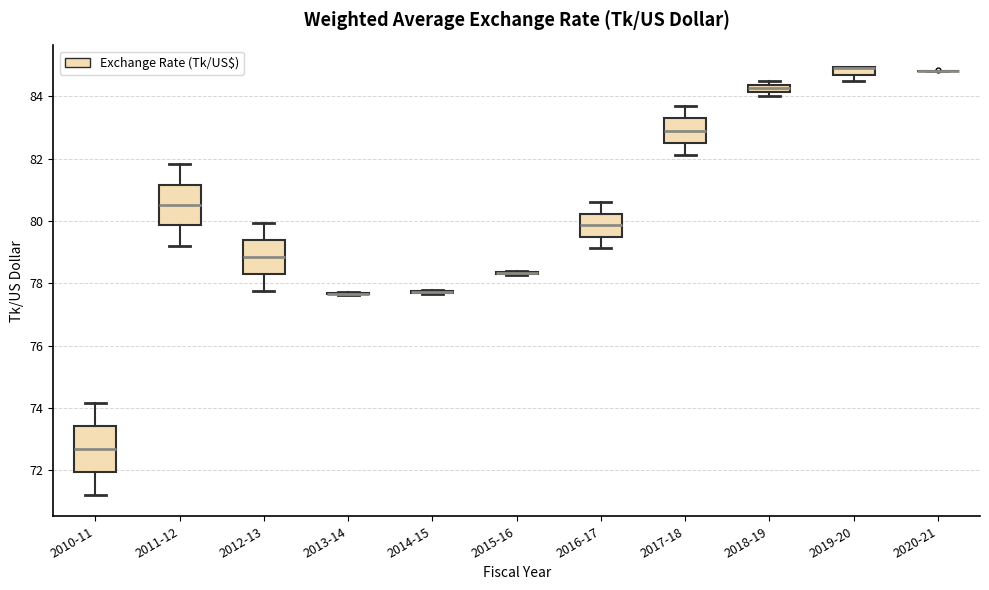

Where is the lower edge of the box for 2018-19 on the y-axis? The values are not printed on the chart, so give them approximately, as read against the axis.

84.2